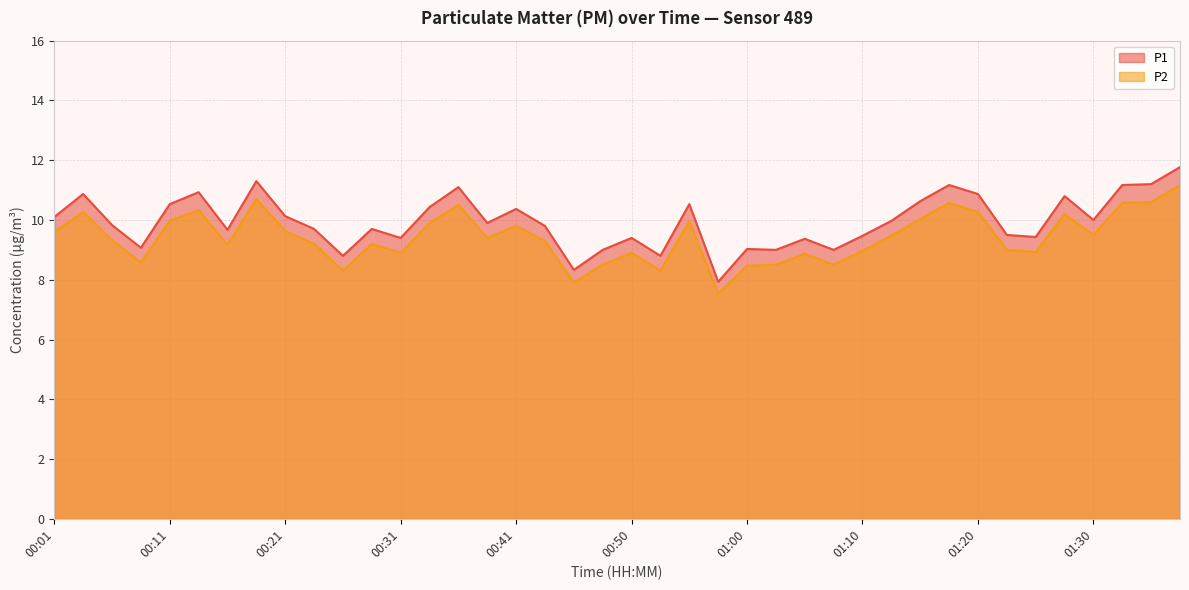

What is the difference between the second highest and second lowest values in the P1 series?

3.0